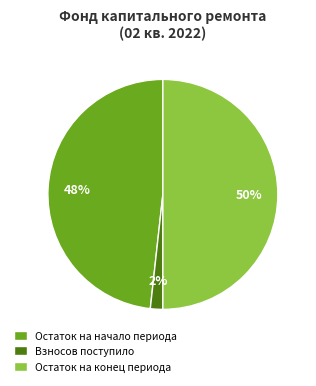

True or false: Остаток на начало периода accounts for 42% of the total.

False